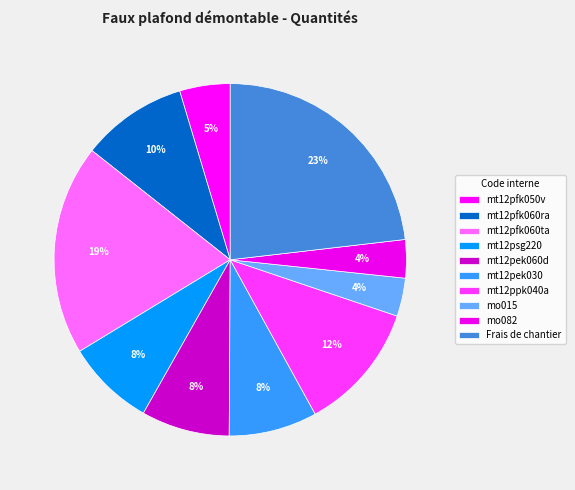

To the nearest percent, what is the combined percentage of mt12ppk040a and Frais de chantier?

35%